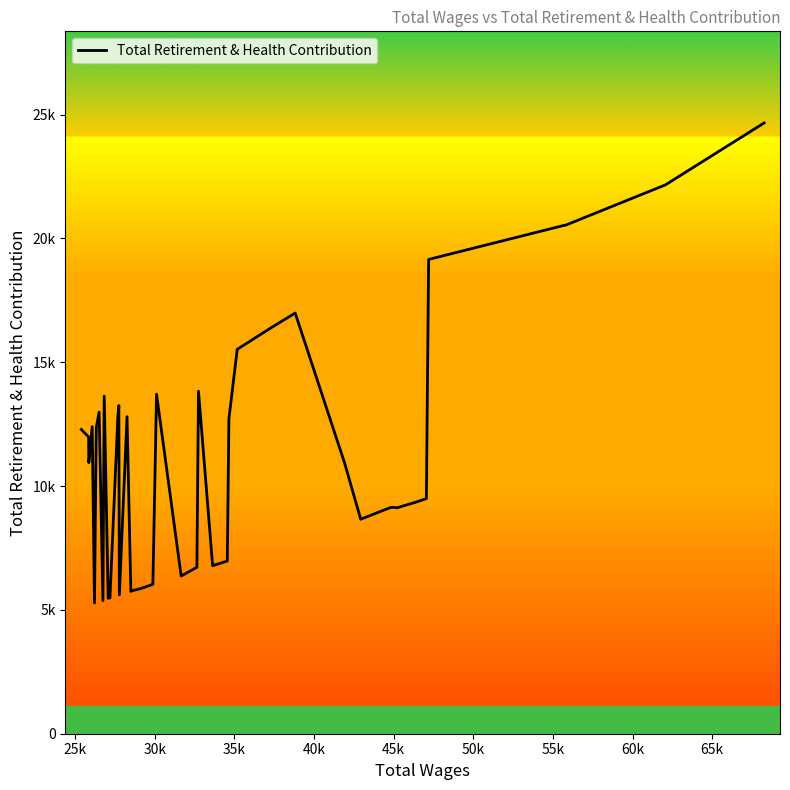

Is this an area chart (filled region under the line)?

No